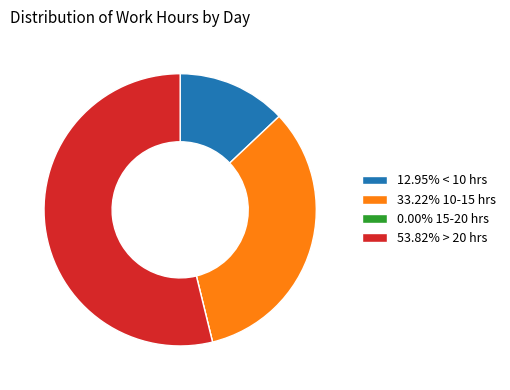

Is 33.22% 10-15 hrs the majority of the pie?

No